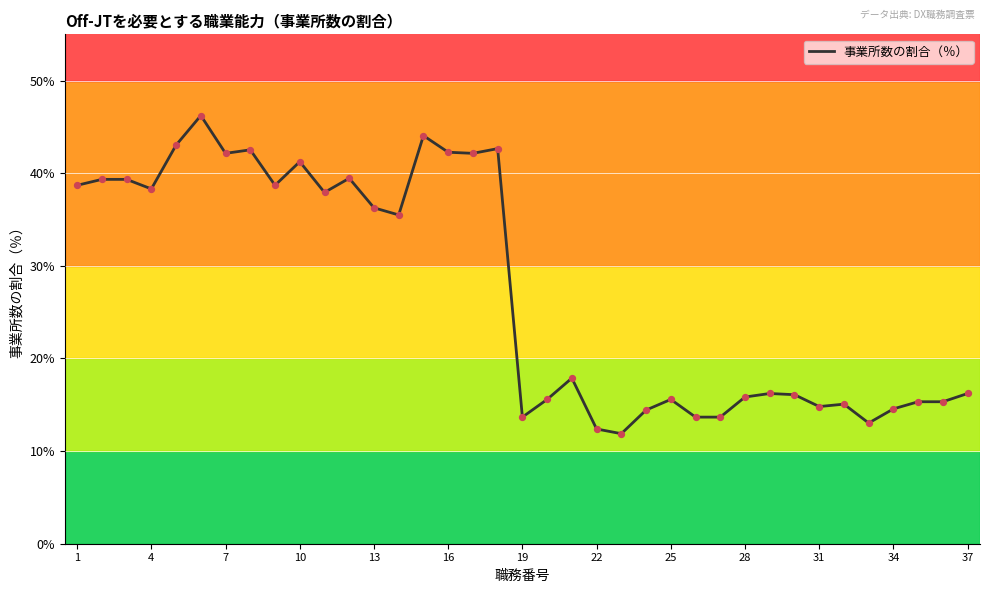

What is the maximum value shown in the chart?

46.2